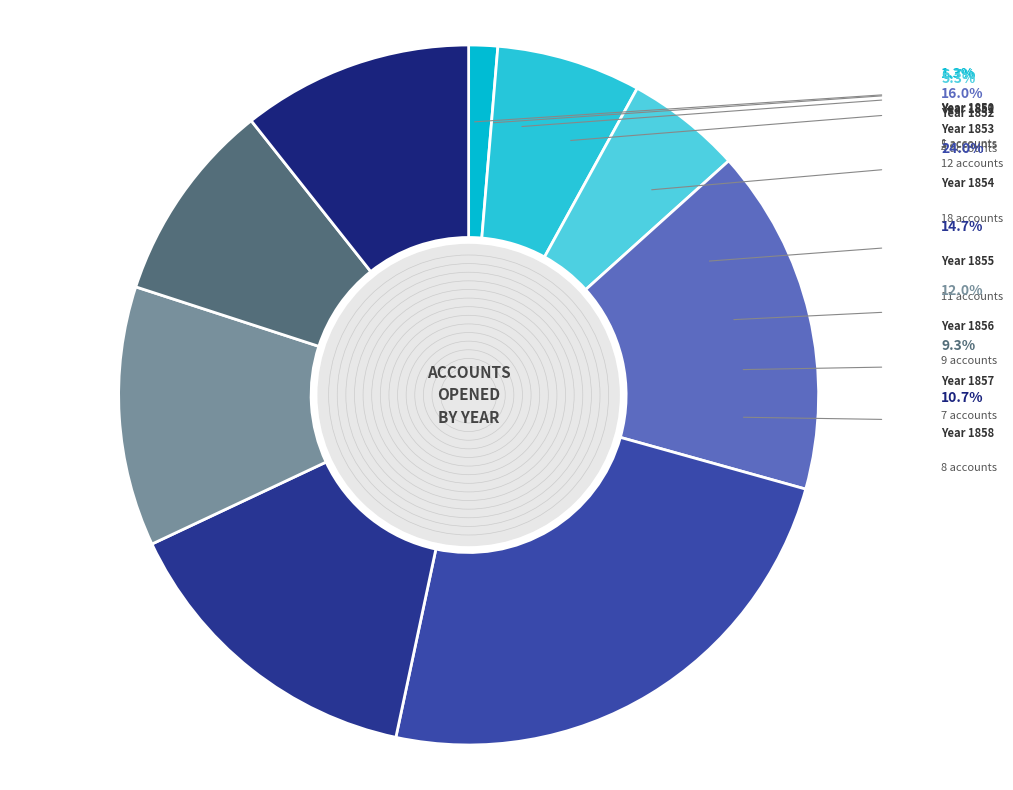

Is there a majority slice in this chart?

No